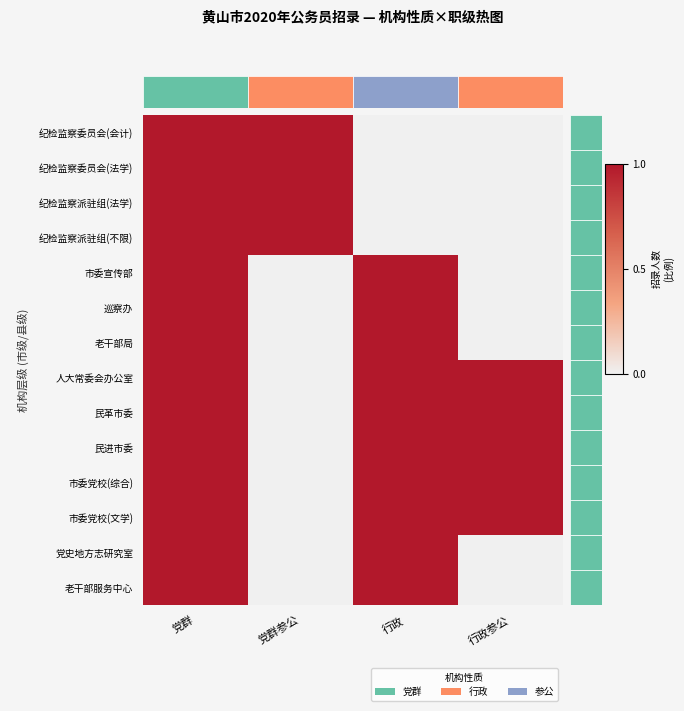

At 行政参公, list the series in order from smallest to largest.

纪检监察委员会(会计), 纪检监察委员会(法学), 纪检监察派驻组(法学), 纪检监察派驻组(不限), 市委宣传部, 巡察办, 老干部局, 党史地方志研究室, 老干部服务中心, 人大常委会办公室, 民革市委, 民进市委, 市委党校(综合), 市委党校(文学)